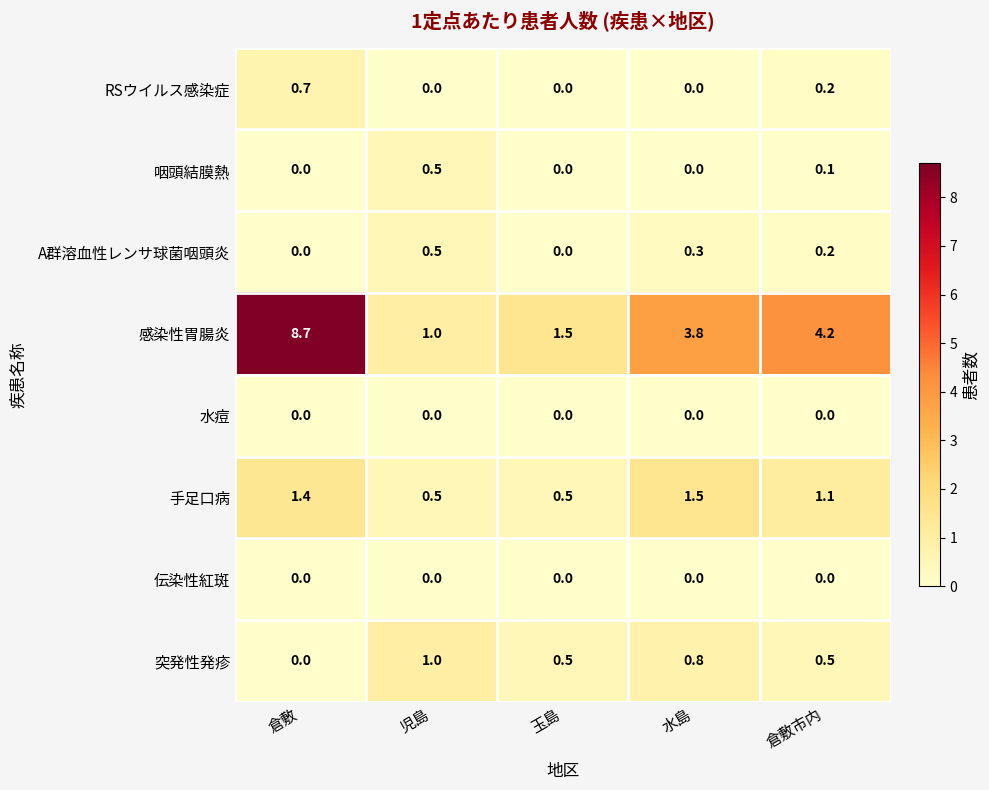

Count the number of data series in this chart.

8